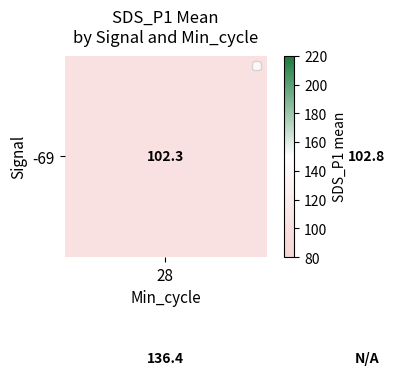

What is the sum of all -69 values?

205.1